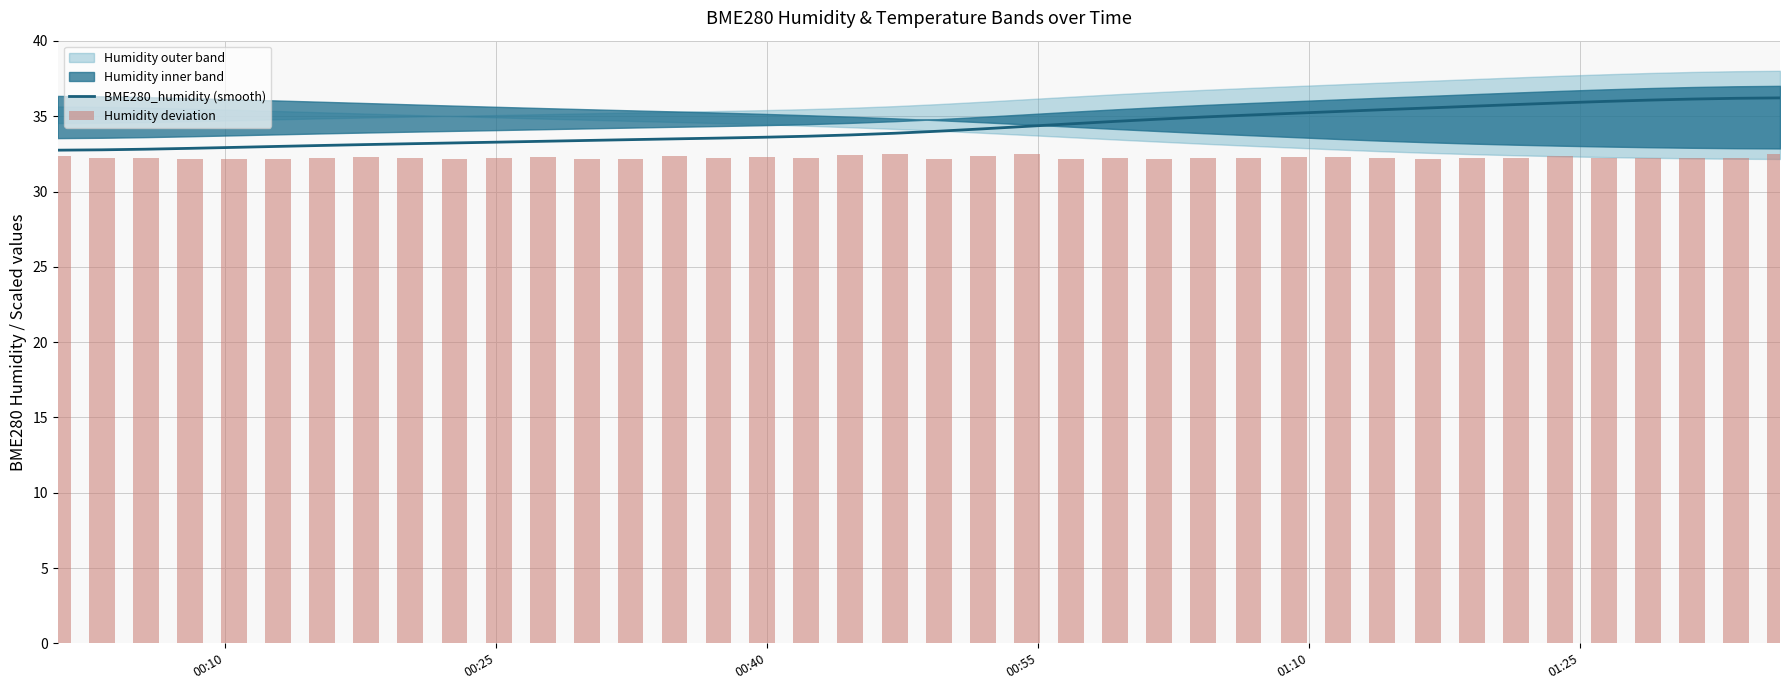

What is the maximum value for BME280_humidity (smooth)?

36.2